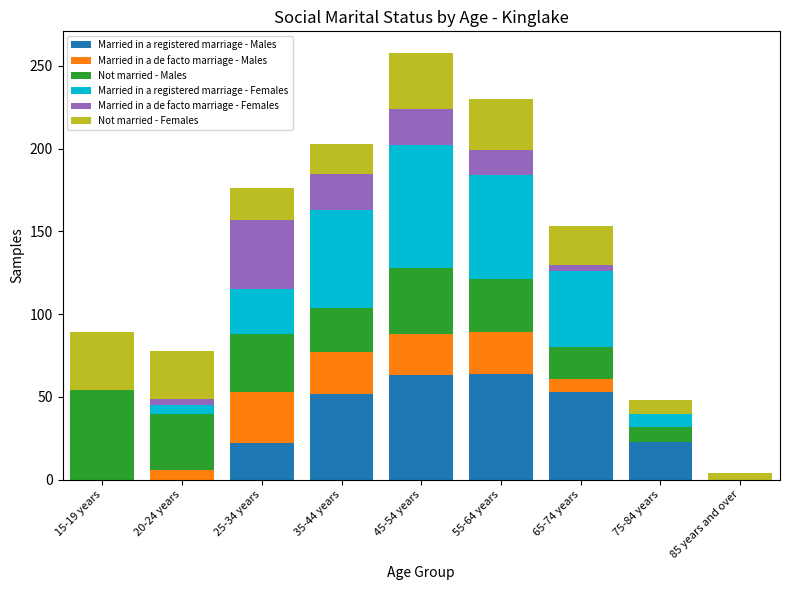

What is the highest value of the Married in a registered marriage - Males series?

64